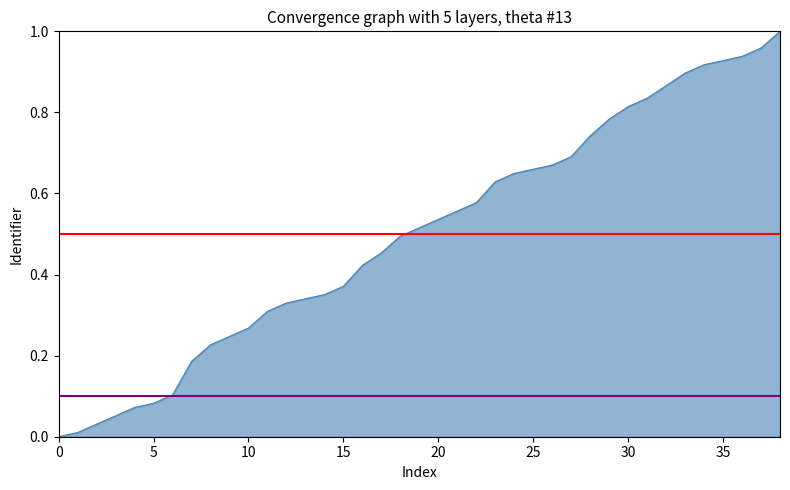

Which series has the largest total across all categories?

Mean (0.50)